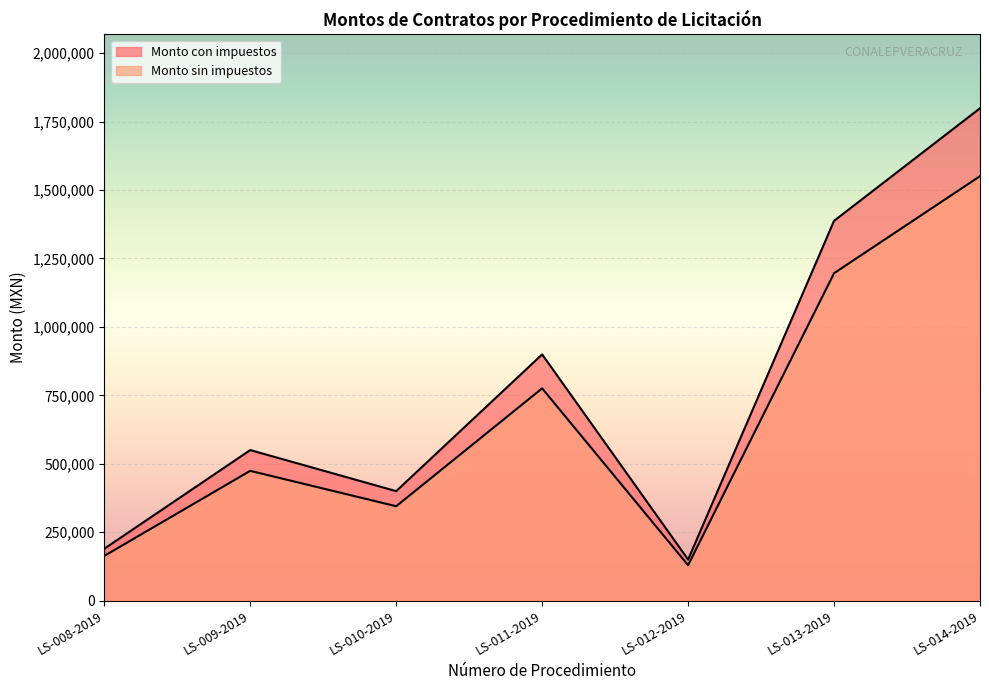

What is the difference between the Monto sin impuestos values at LS-012-2019 and LS-010-2019?

215538.0